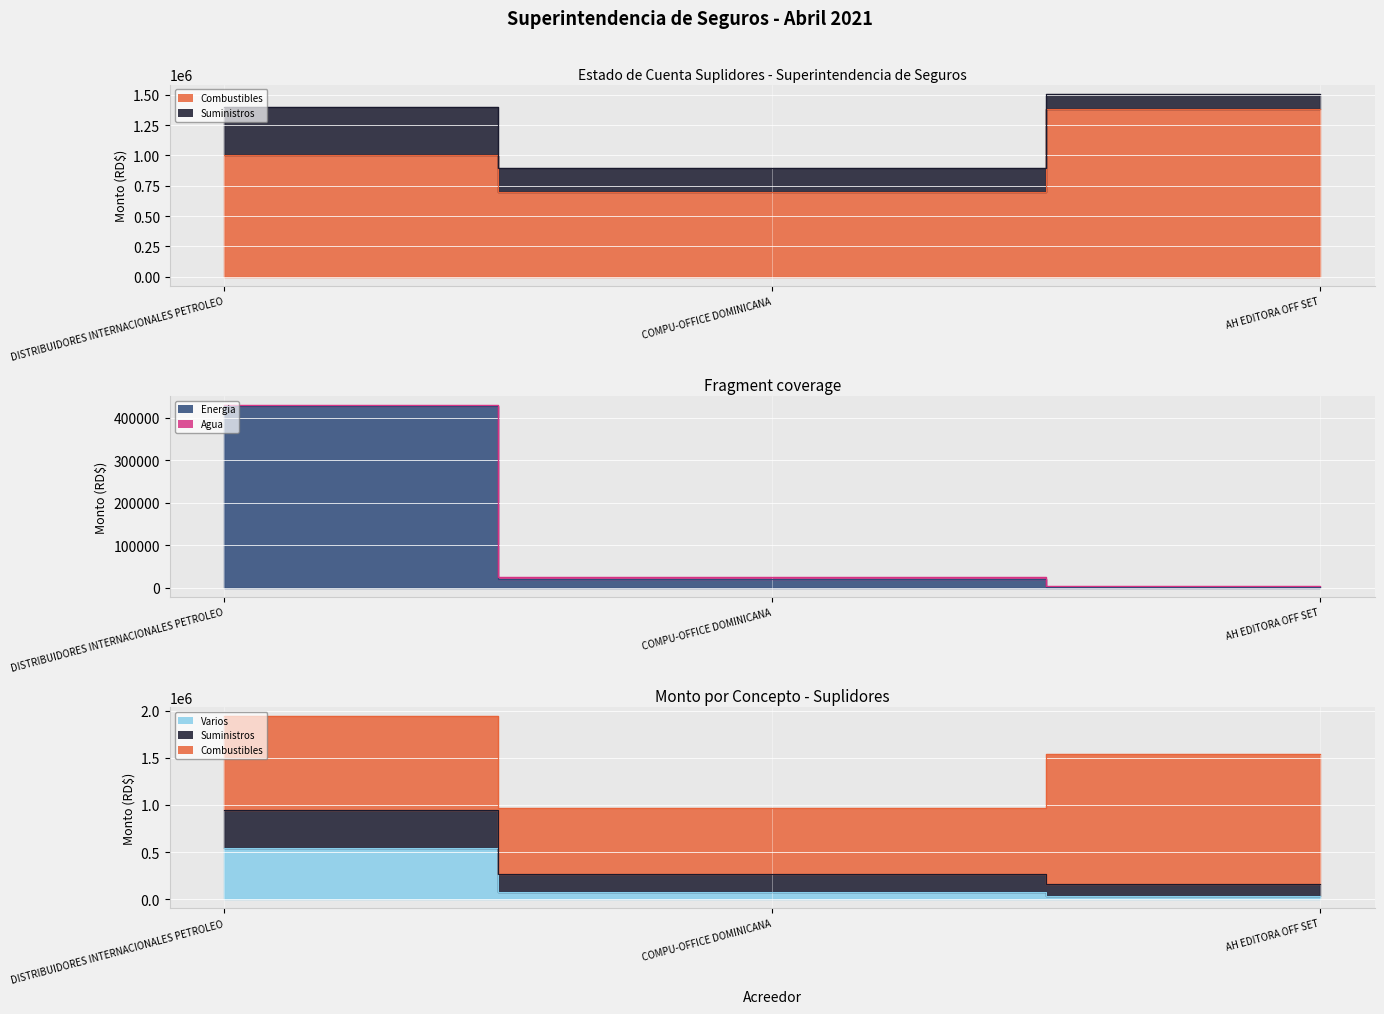

What is the value of the Varios point at the 2nd from the left?

72054.5